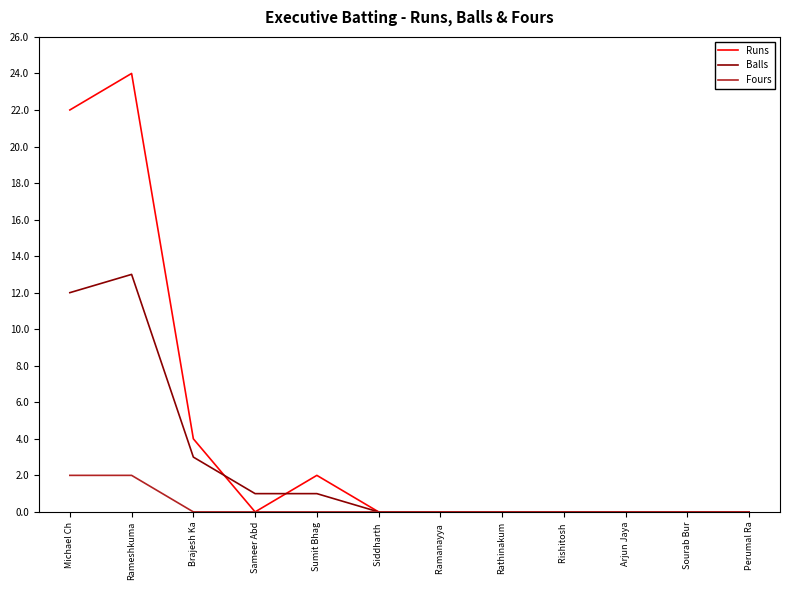

What is the highest value of the Fours series?

2